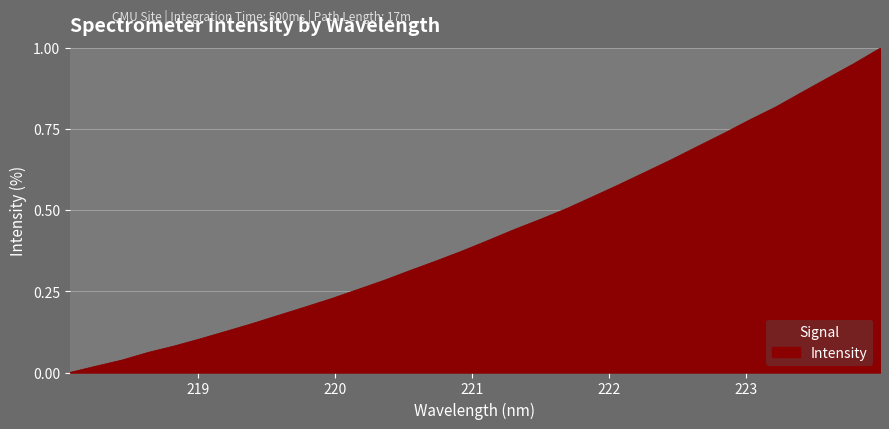

What is the label of the 3rd point from the right?

223.5987